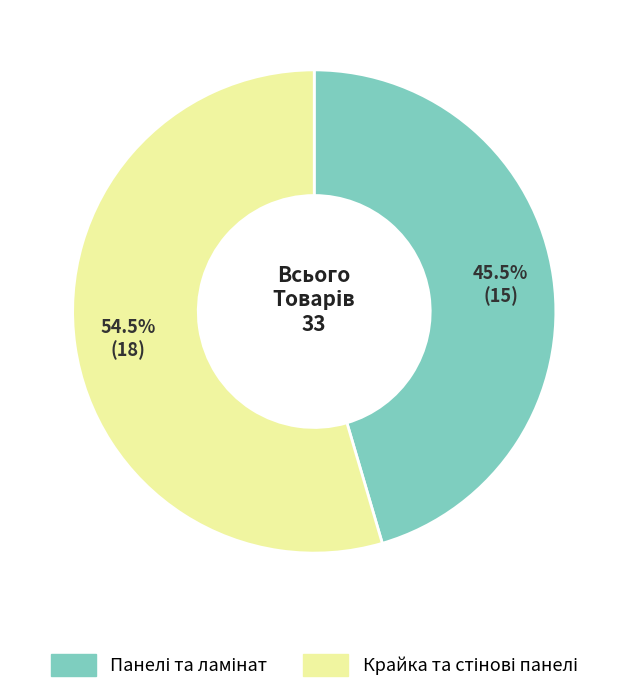

To the nearest percent, what is the average slice percentage?

50%